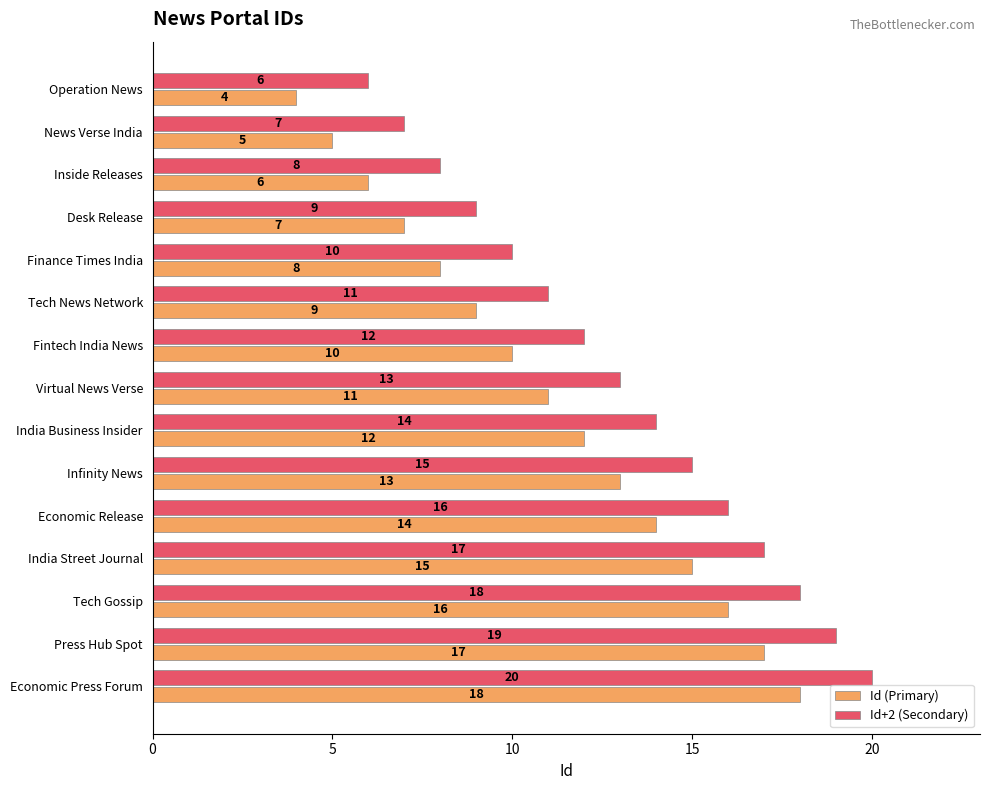

What is the difference between the second highest and second lowest values in the Id+2 (Secondary) series?

12